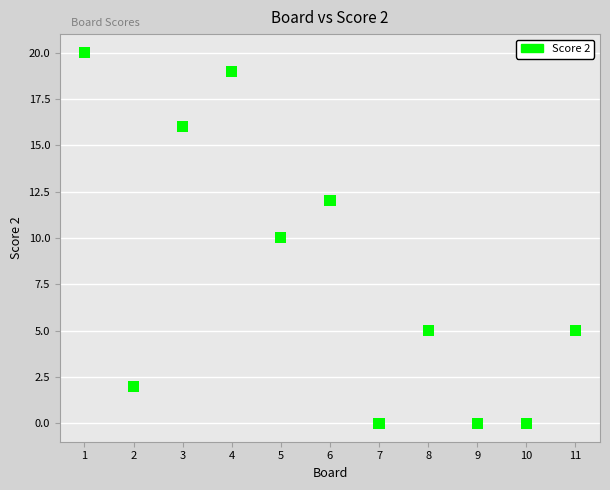

What is the average Y value?

8